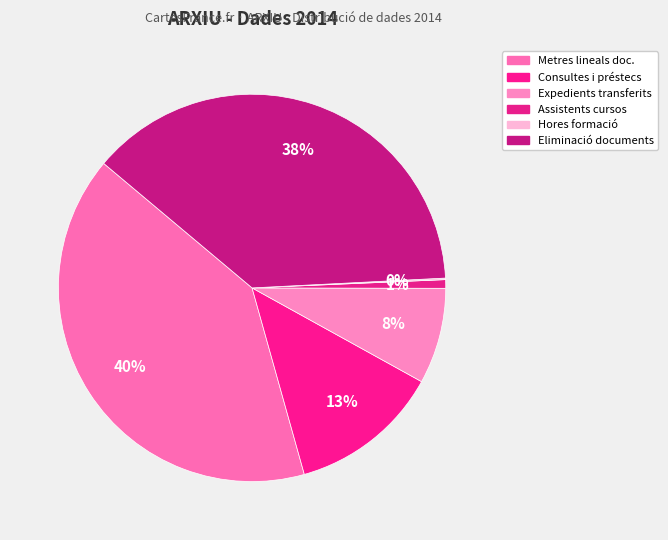

How many segments does this pie chart have?

6